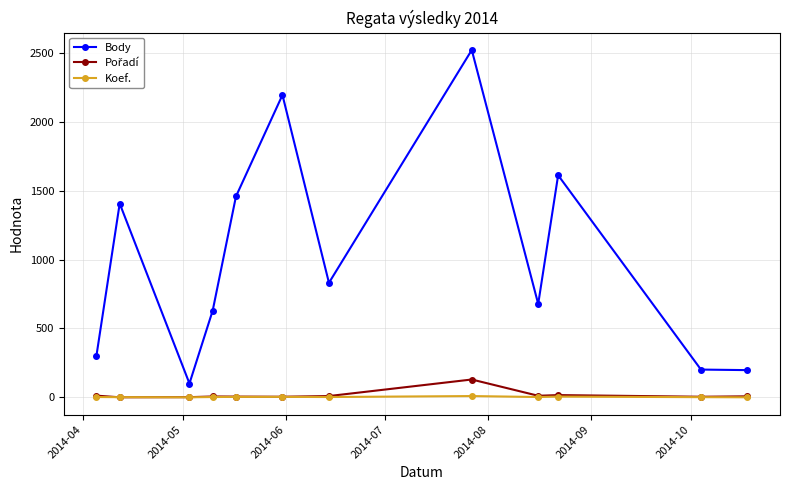

At how many categories does at least one series exceed 1368?

5